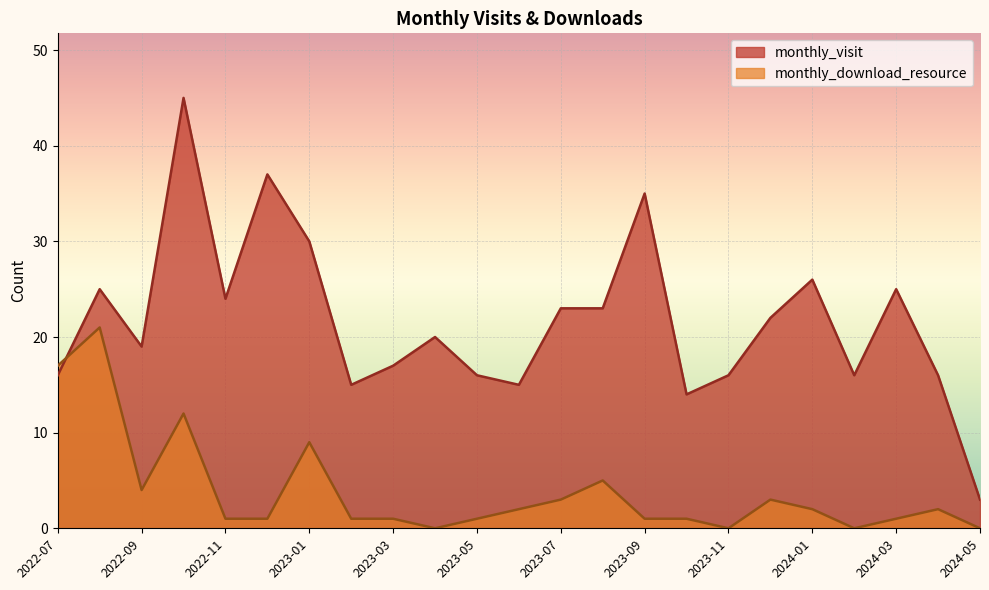

What is the sum of the monthly_download_resource values at 2024-03 and 2023-12?

4